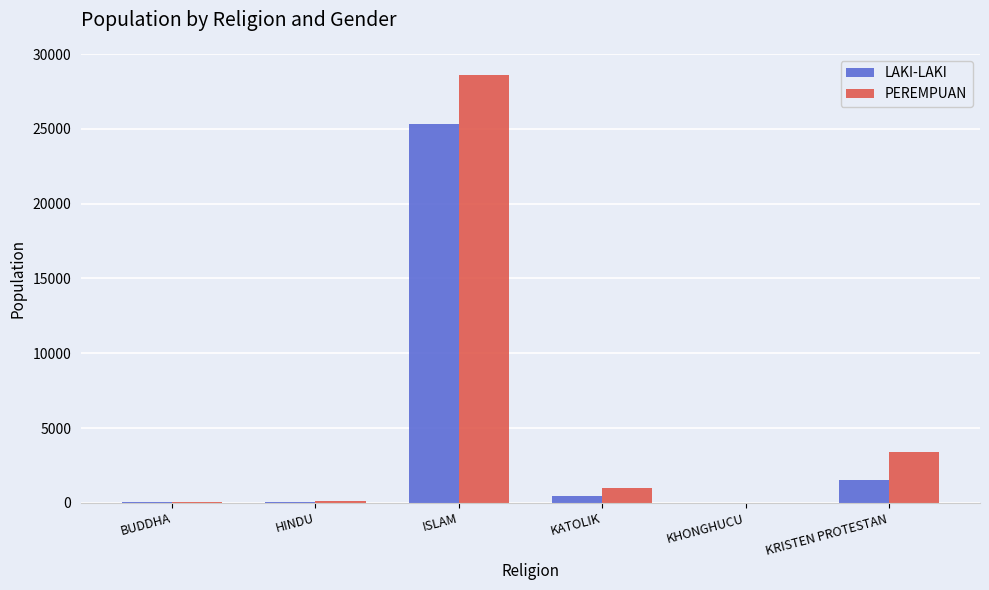

Is the value of LAKI-LAKI at HINDU greater than the value of PEREMPUAN at KRISTEN PROTESTAN?

No